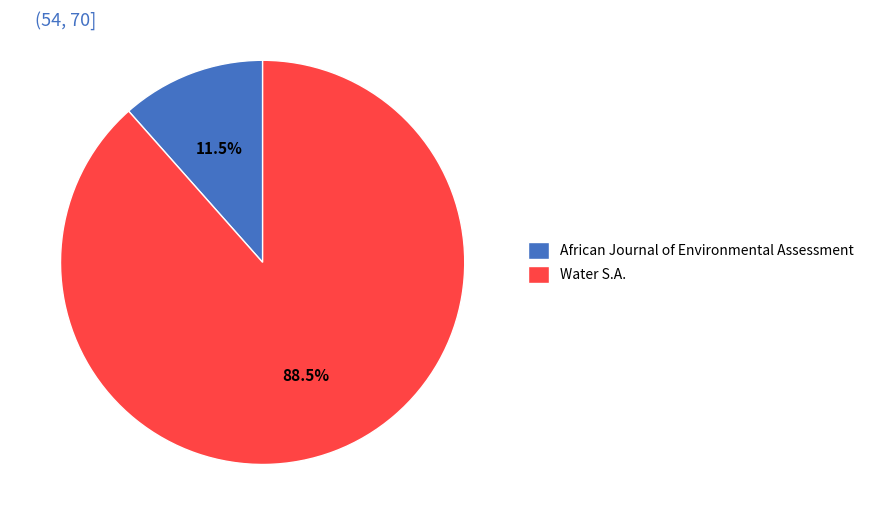

Does Water S.A. represent more than half of the total?

Yes